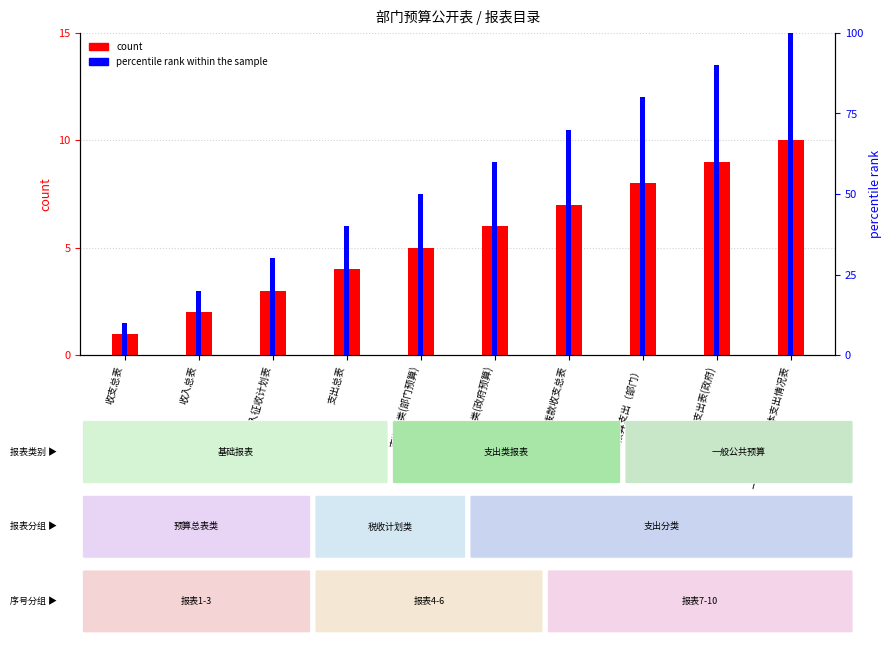

Reading left to right, list all the values displayed in this chart.

count: 收支总表=1	收入总表=2	非税收入征收计划表=3	支出总表=4	支出分类(部门预算)=5	支出分类(政府预算)=6	财政拨款收支总表=7	一般公共预算支出（部门）=8	一般公共预算支出表(政府)=9	一般公共预算基本支出情况表=10
percentile rank within the sample: 收支总表=10	收入总表=20	非税收入征收计划表=30	支出总表=40	支出分类(部门预算)=50	支出分类(政府预算)=60	财政拨款收支总表=70	一般公共预算支出（部门）=80	一般公共预算支出表(政府)=90	一般公共预算基本支出情况表=100